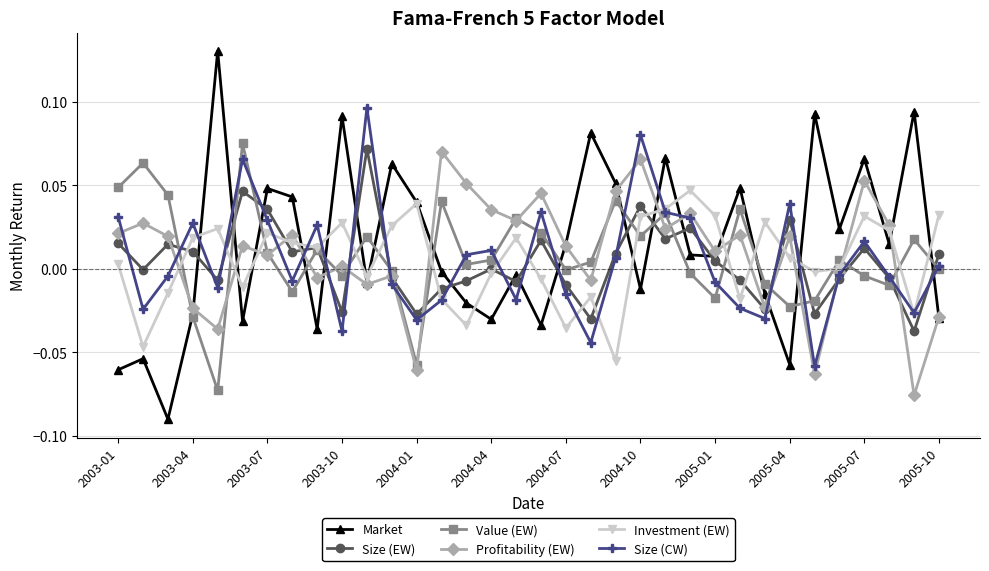

Which series has the widest spread of values?

Market